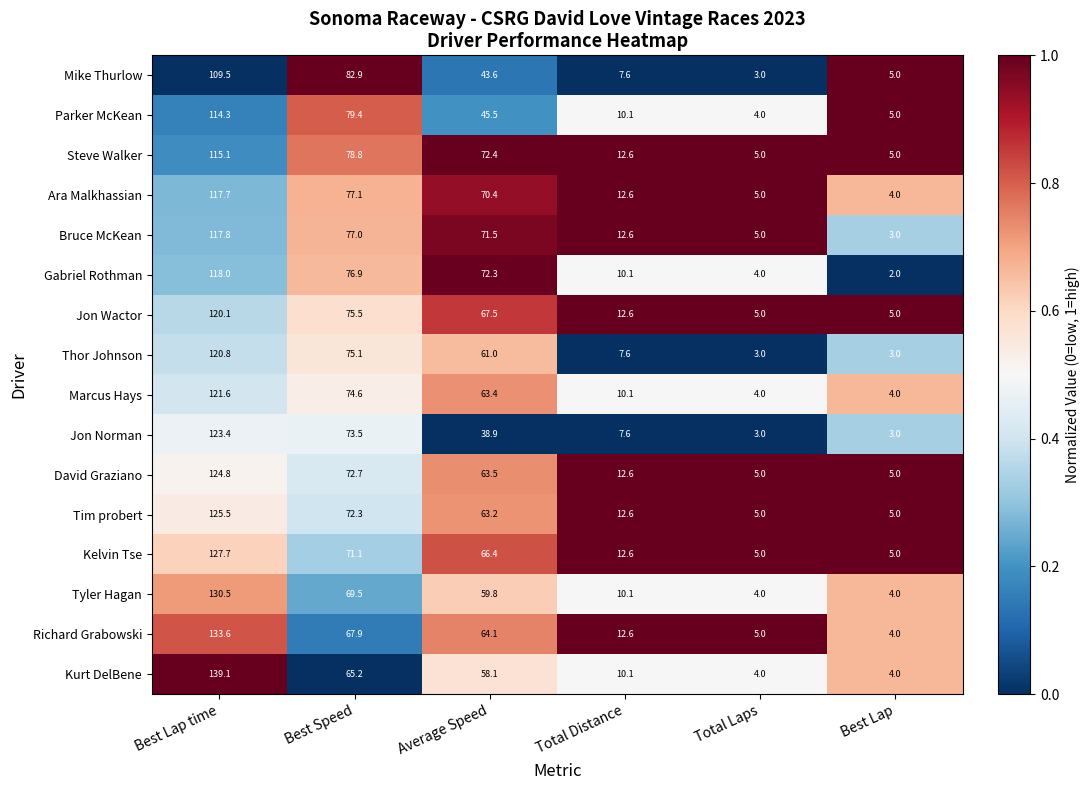

Which series has the largest range (max minus min)?

Kurt DelBene